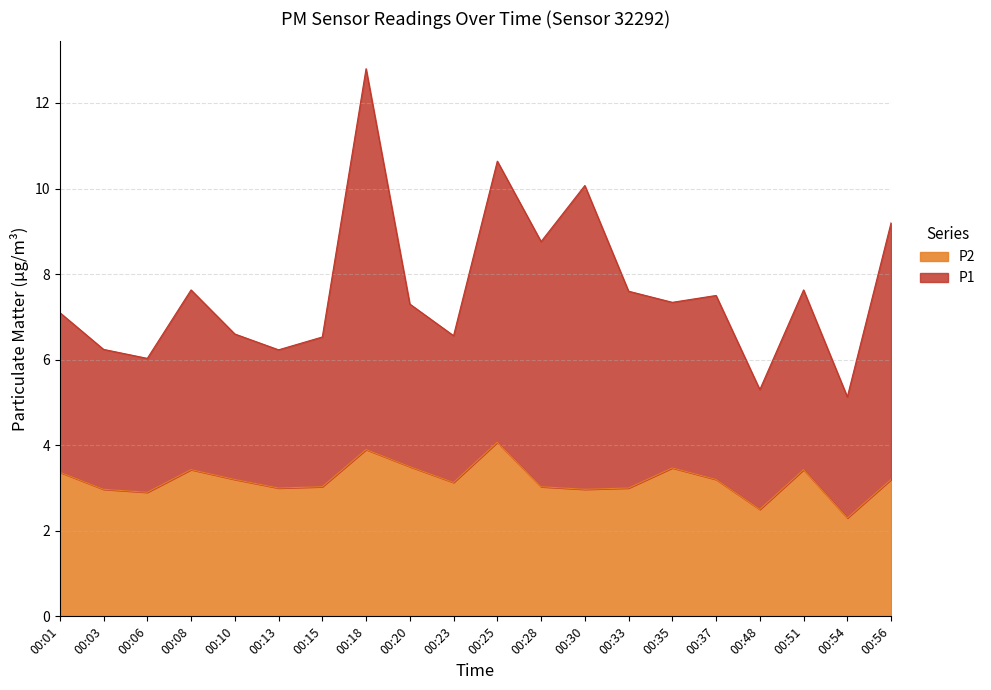

Rank the series by their maximum value, from lowest to highest.

P2, P1